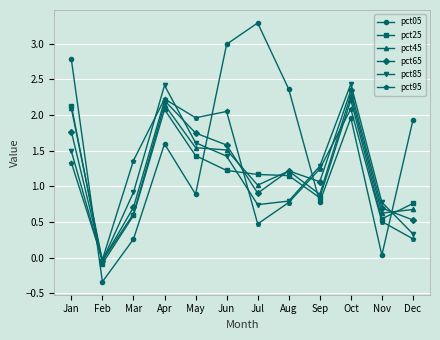

Is it true that pct25 equals 0.8 at Aug?

False